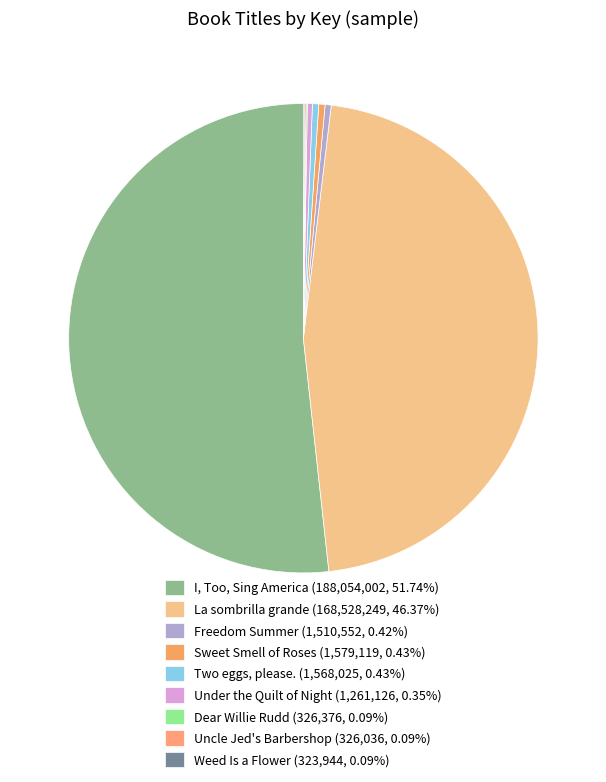

What percentage do Weed Is a Flower and Dear Willie Rudd together represent?

0.2%